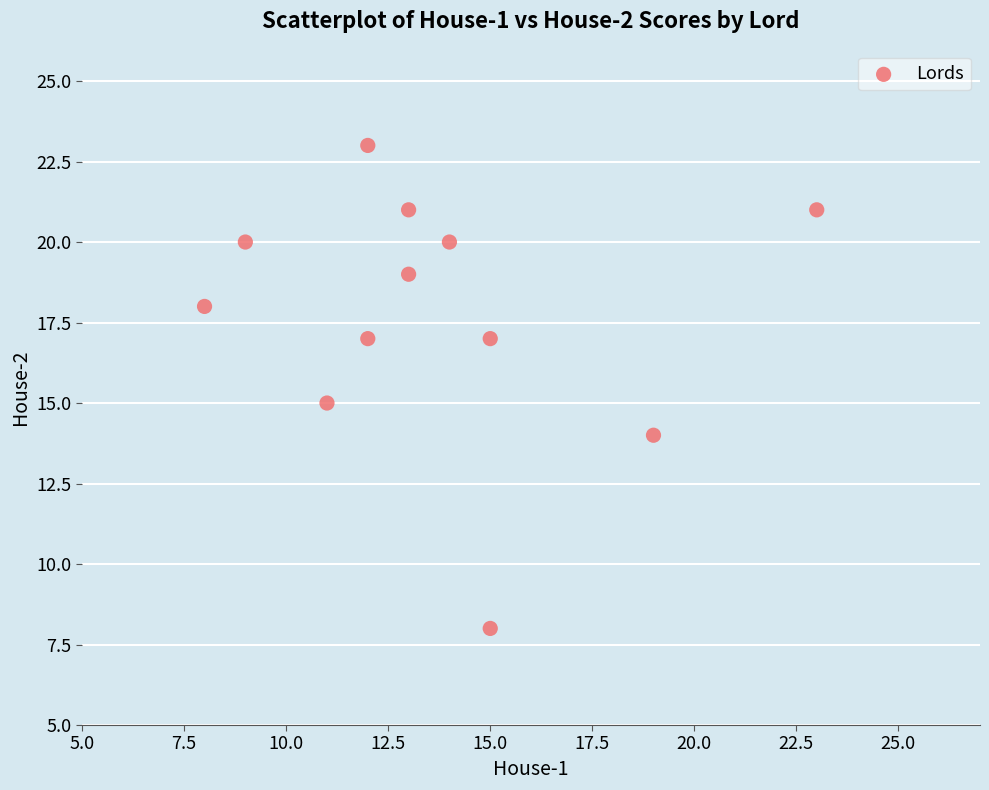

What is the range of X values (max minus min)?

15